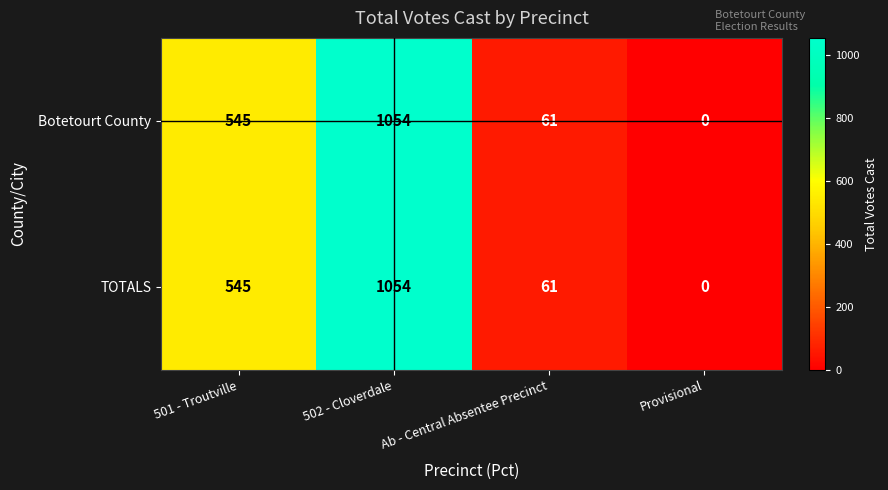

Which label corresponds to the largest value in the chart?

502 - Cloverdale